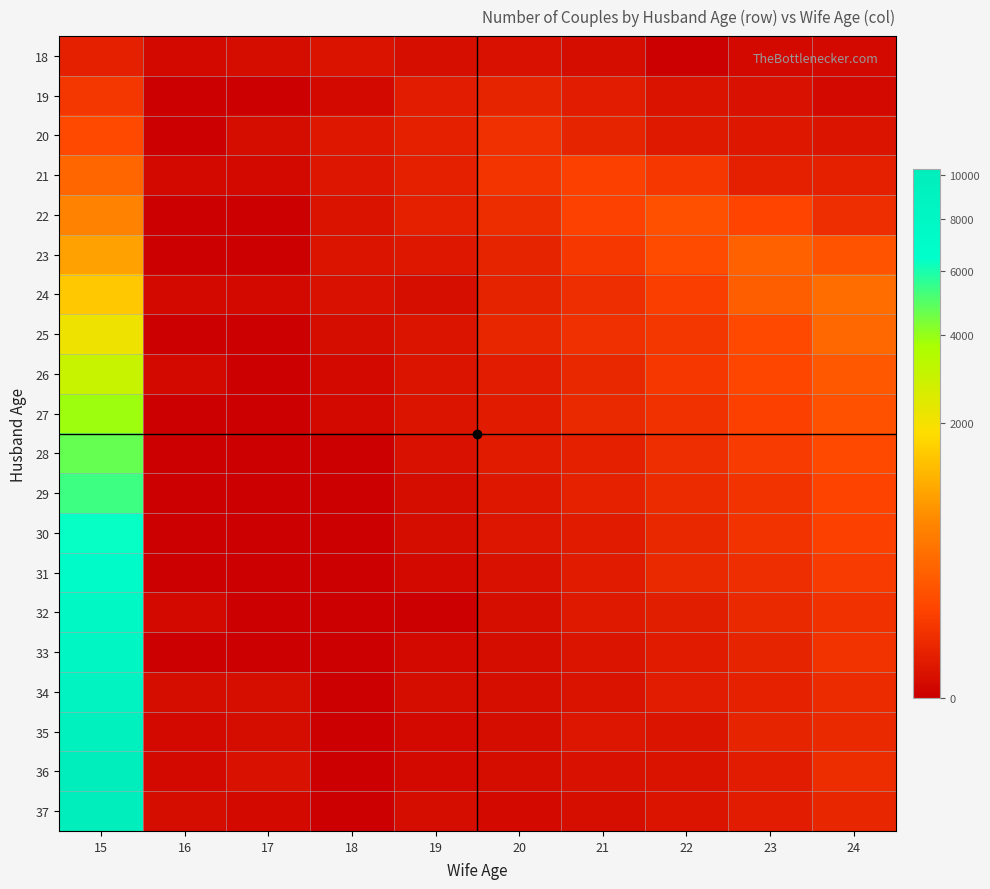

Reading left to right, list all the values displayed in this chart.

18: 15=19	16=1	17=2	18=5	19=3	20=4	21=2	22=0	23=1	24=1
19: 15=70	16=0	17=0	18=1	19=14	20=27	21=14	22=5	23=4	24=1
20: 15=146	16=0	17=2	18=10	19=19	20=51	21=26	22=11	23=9	24=7
21: 15=332	16=1	17=1	18=8	19=18	20=64	21=101	22=76	23=19	24=18
22: 15=608	16=0	17=0	18=5	19=18	20=43	21=107	22=177	23=119	24=48
23: 15=947	16=0	17=0	18=7	19=9	20=25	21=71	22=152	23=280	24=194
24: 15=1450	16=1	17=1	18=4	19=3	20=23	21=46	22=97	23=270	24=385
25: 15=2147	16=0	17=0	18=2	19=7	20=28	21=51	22=68	23=145	24=342
26: 15=2965	16=1	17=0	18=1	19=7	20=15	21=32	22=76	23=131	24=226
27: 15=3880	16=0	17=0	18=1	19=6	20=13	21=34	22=55	23=101	24=182
28: 15=4697	16=0	17=0	18=0	19=4	20=12	21=19	22=48	23=87	24=144
29: 15=5377	16=0	17=0	18=0	19=2	20=9	21=21	22=39	23=57	24=115
30: 15=6399	16=0	17=0	18=0	19=2	20=8	21=12	22=32	23=61	24=105
31: 15=7052	16=0	17=0	18=0	19=1	20=4	21=12	22=35	23=45	24=85
32: 15=7681	16=1	17=0	18=0	19=0	20=3	21=11	22=16	23=35	24=53
33: 15=8369	16=0	17=0	18=0	19=1	20=2	21=6	22=13	23=26	24=60
34: 15=8888	16=2	17=3	18=0	19=2	20=3	21=5	22=14	23=21	24=40
35: 15=9392	16=1	17=2	18=0	19=1	20=2	21=8	22=7	23=25	24=36
36: 15=10211	16=1	17=4	18=0	19=1	20=2	21=4	22=5	23=14	24=42
37: 15=10260	16=2	17=1	18=0	19=2	20=1	21=3	22=6	23=15	24=29